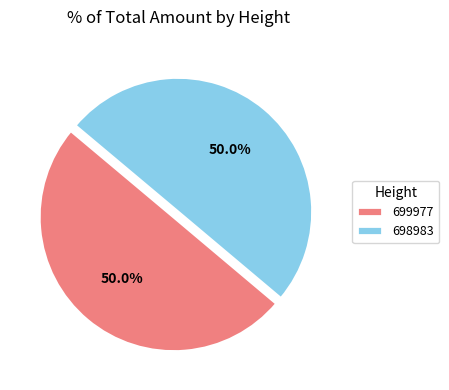

True or false: 699977 accounts for 38% of the total.

False